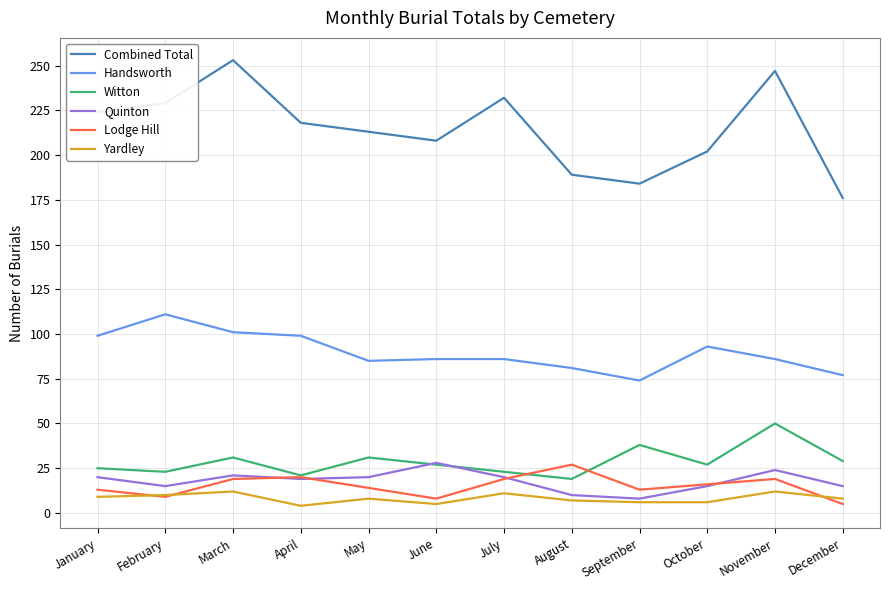

What is the sum of all Witton values?

344